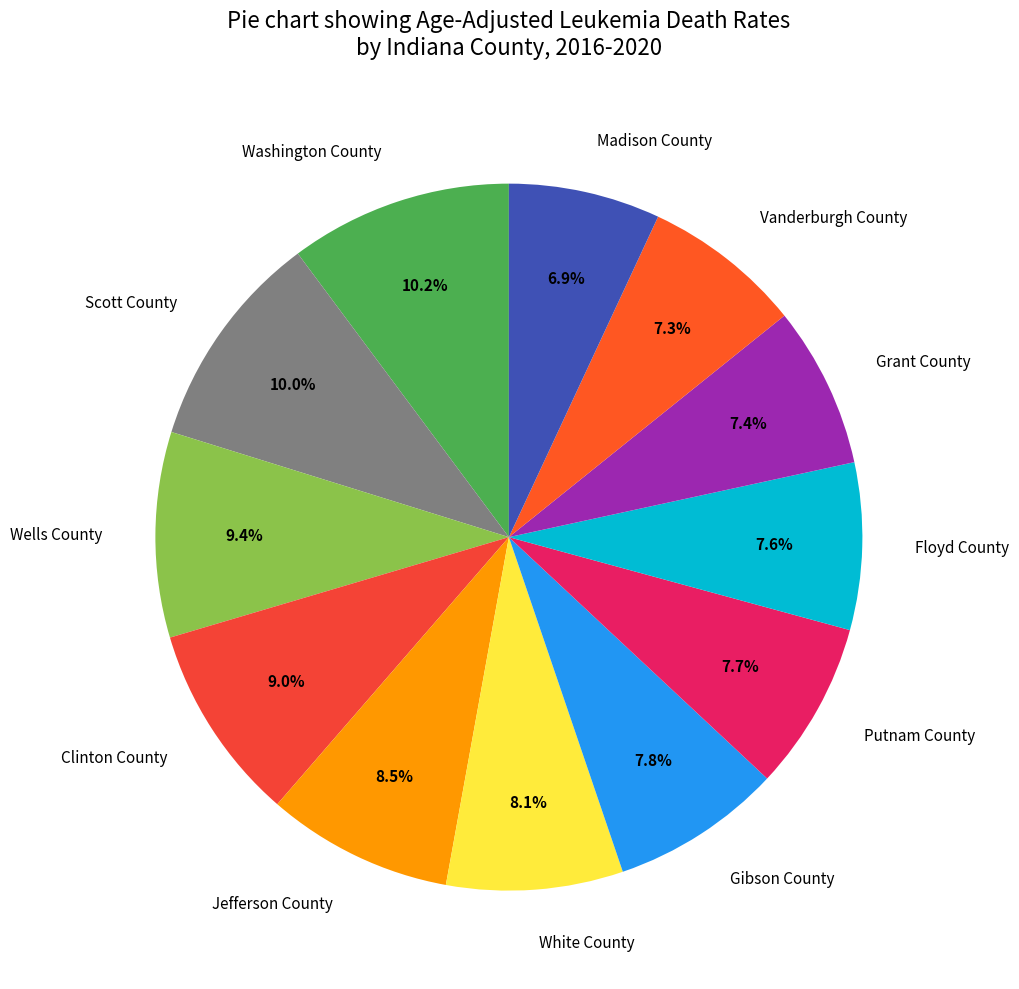

Does any single category account for the majority?

No